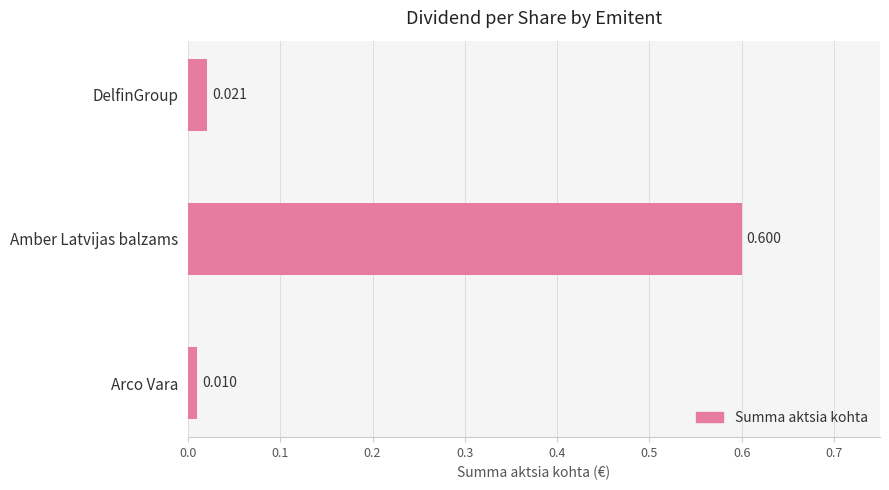

Which category has the highest value across all series?

Amber Latvijas balzams